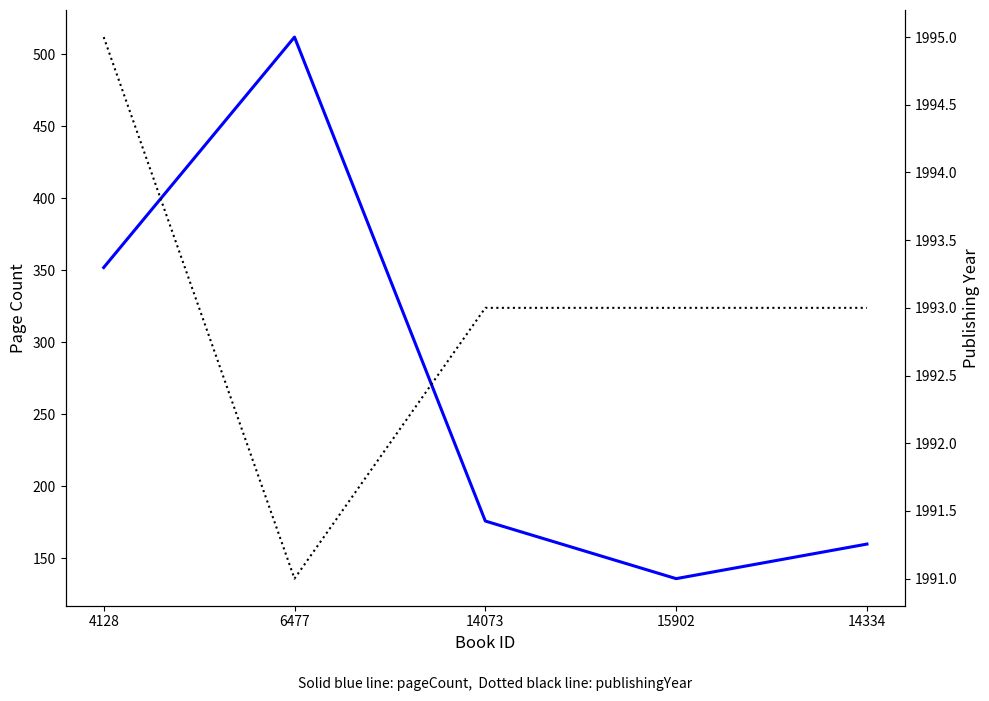

What is the difference between the publishingYear values at 4128 and 15902?

2